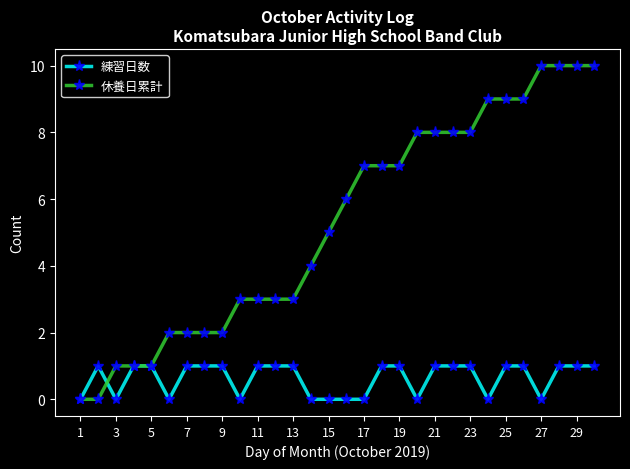

List the series in order of their overall mean, lowest first.

練習日数, 休養日累計